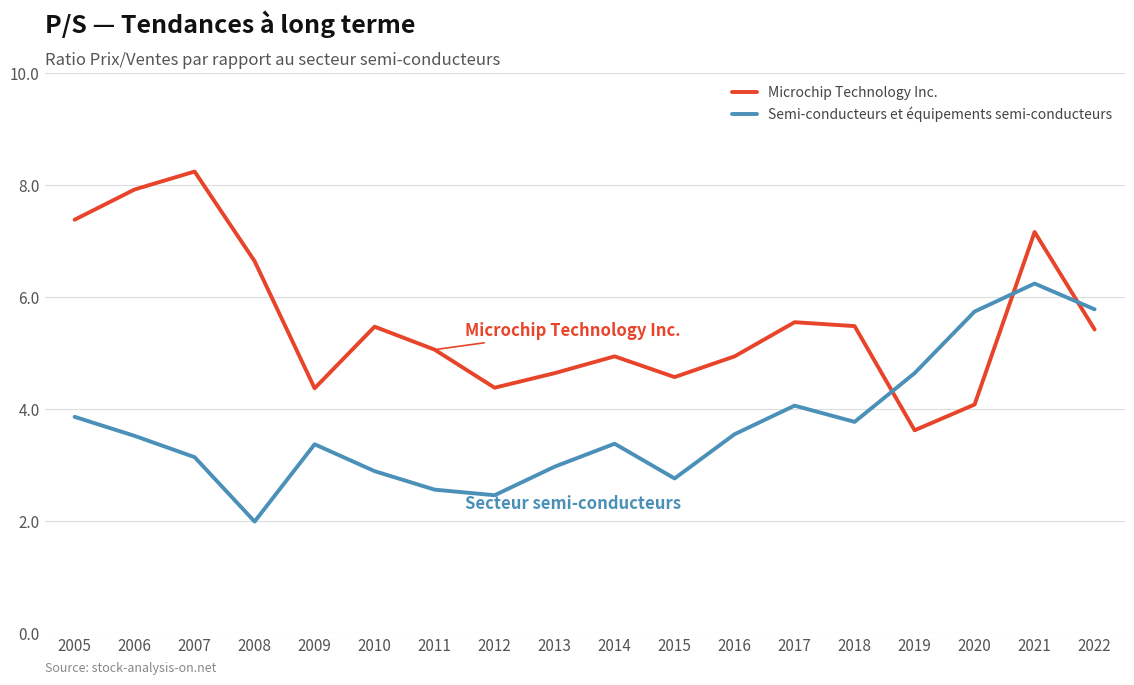

Count the number of data series in this chart.

2